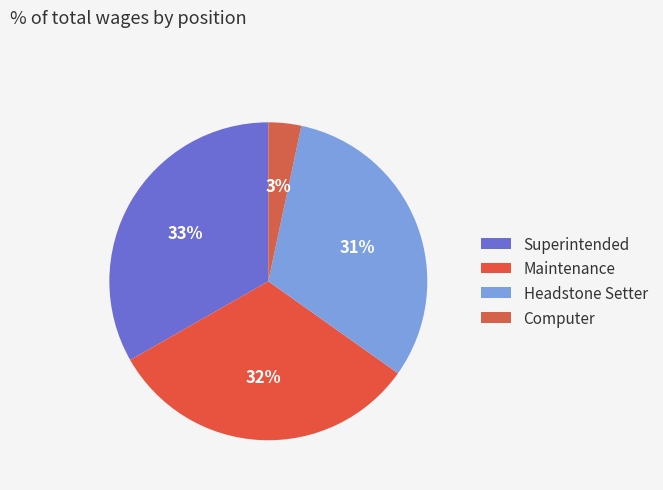

To the nearest percent, what percentage of the pie is Computer?

3%